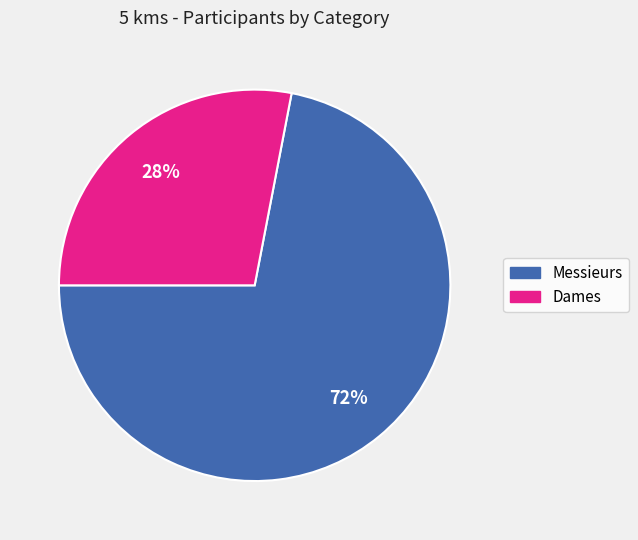

Do Messieurs and Dames together represent more than half of the pie?

Yes